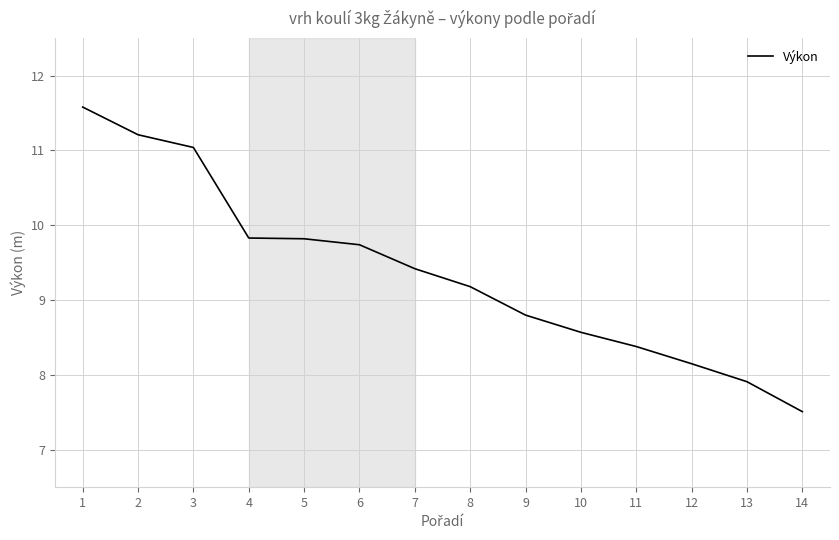

What is the sum of the values at 2 and 11?

19.6